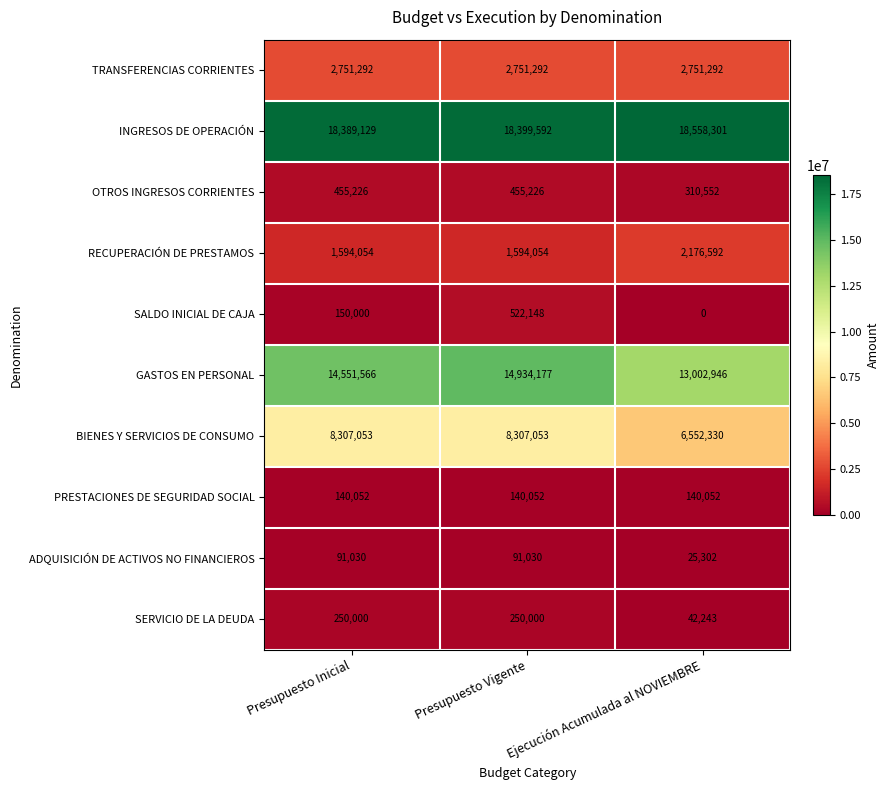

Rank the series by their maximum value, from highest to lowest.

INGRESOS DE OPERACIÓN, GASTOS EN PERSONAL, BIENES Y SERVICIOS DE CONSUMO, TRANSFERENCIAS CORRIENTES, RECUPERACIÓN DE PRESTAMOS, SALDO INICIAL DE CAJA, OTROS INGRESOS CORRIENTES, SERVICIO DE LA DEUDA, PRESTACIONES DE SEGURIDAD SOCIAL, ADQUISICIÓN DE ACTIVOS NO FINANCIEROS